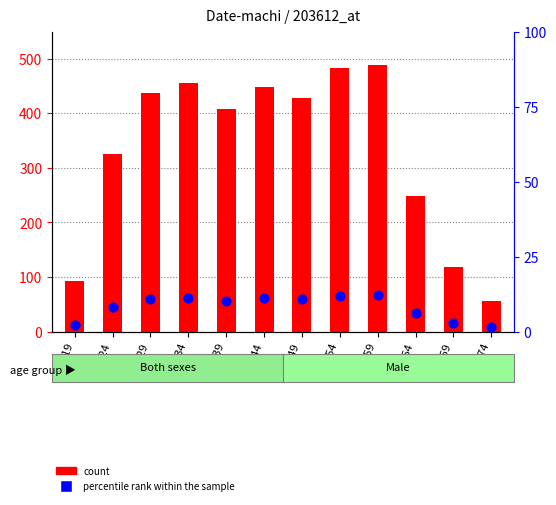

Is the value of percentile rank within the sample at 15-19 greater than the value of count at 40-44?

No